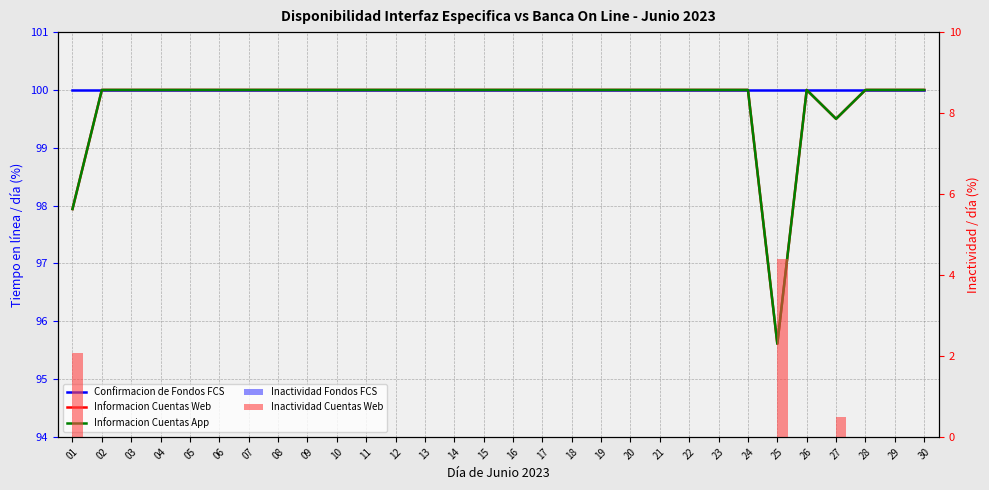

What is the value of the Inactividad Cuentas Web bar at the 25th from the left?

4.4